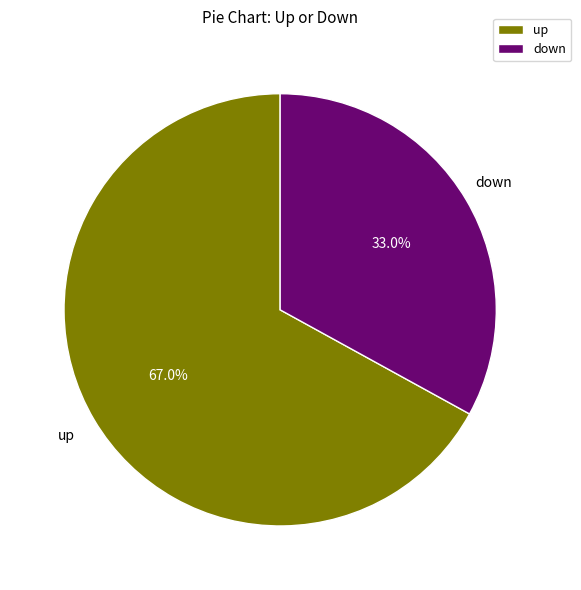

Rank the categories by value from highest to lowest.

up, down